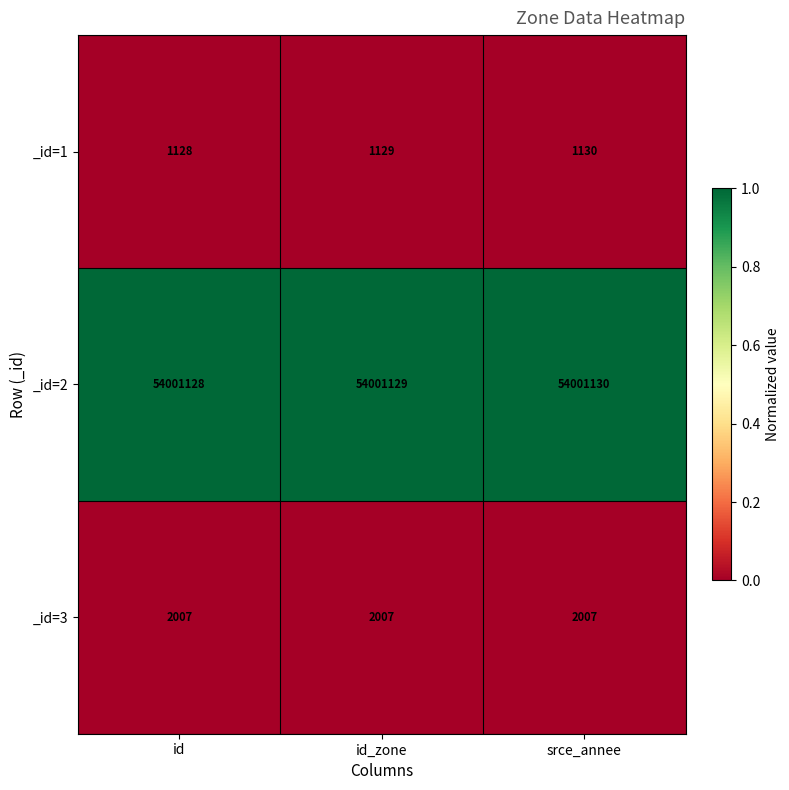

What is the difference between the highest and lowest values at id_zone?

54000000